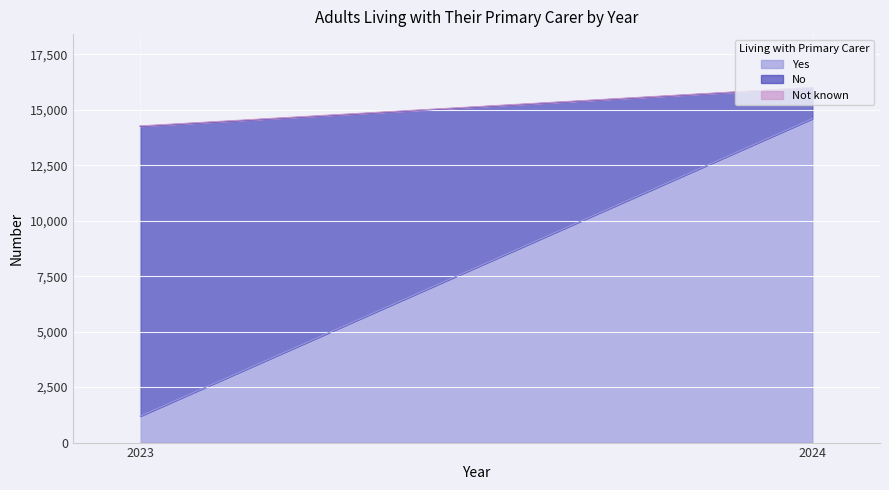

What is the difference between the maximum and minimum values in the Yes series?

13418